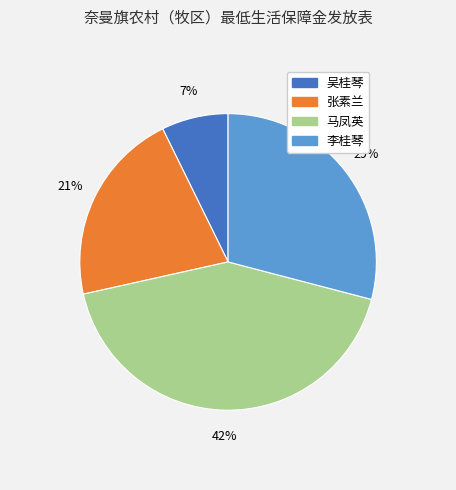

How many segments does this pie chart have?

4